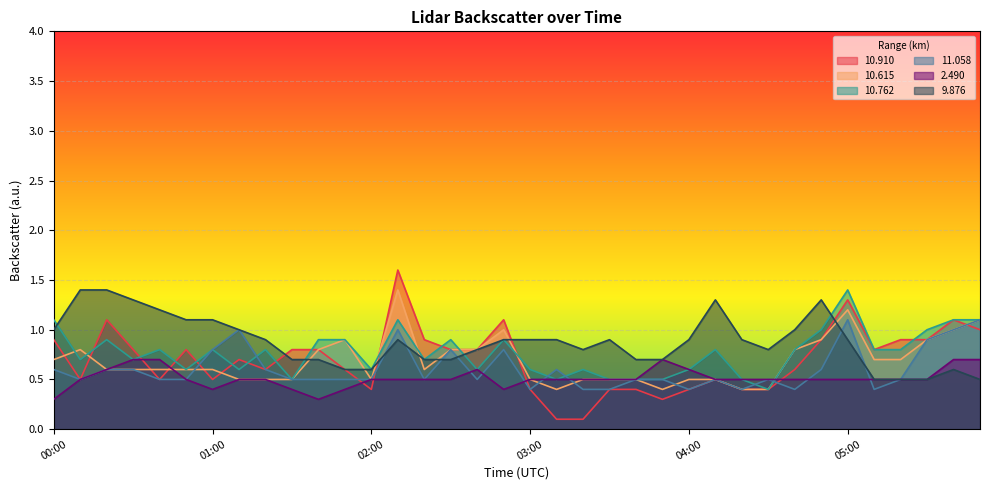

What are all the series names shown in the legend?

10.910, 10.615, 10.762, 11.058, 2.490, 9.876